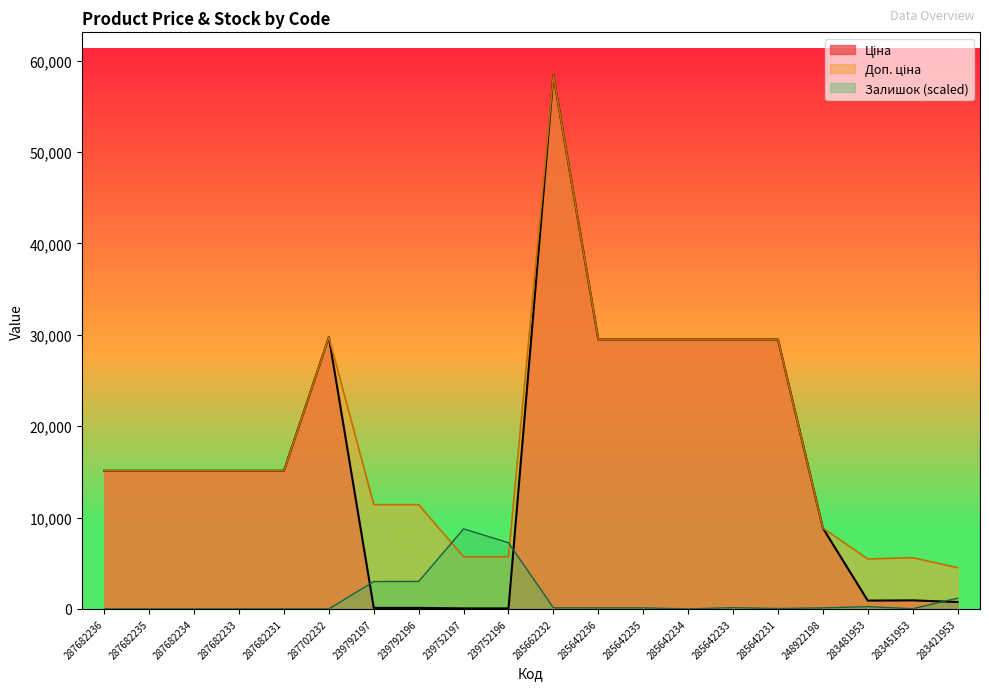

Count the number of data series in this chart.

3